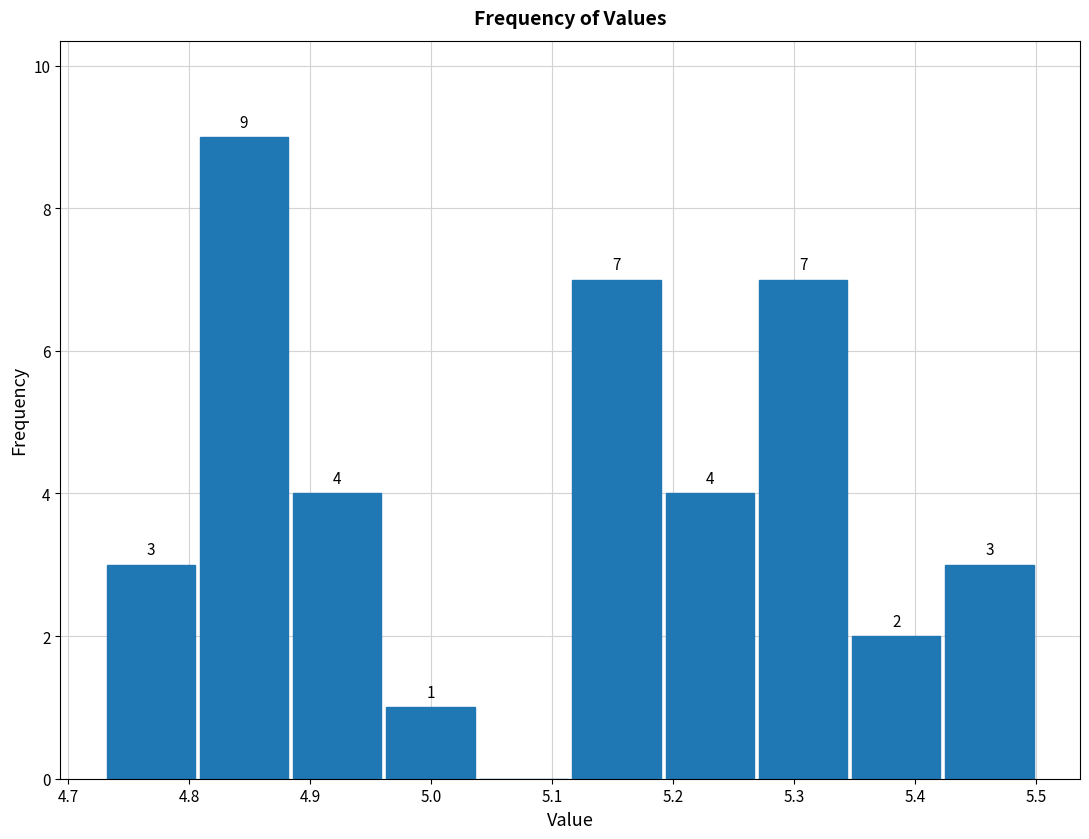

Over which range of the x-axis is the bar tallest?

4.807 to 4.884